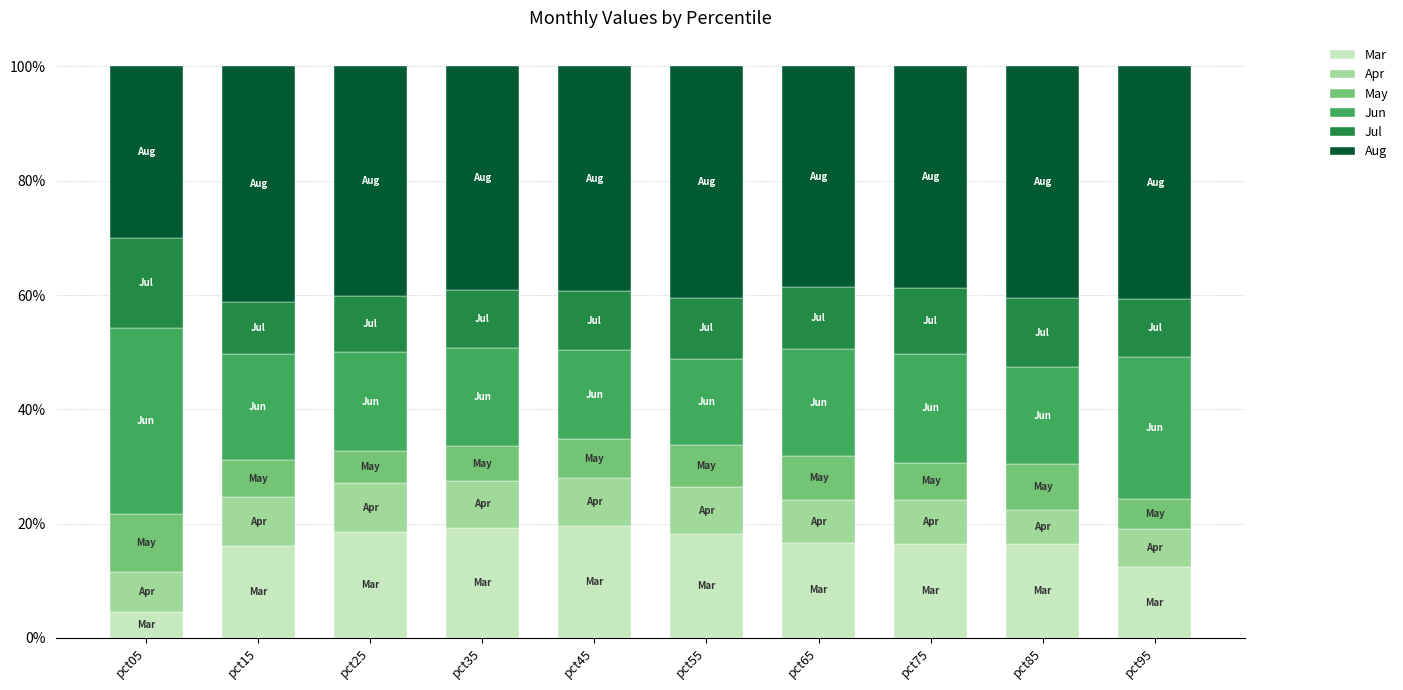

What is the average value of the Mar series?

15.8